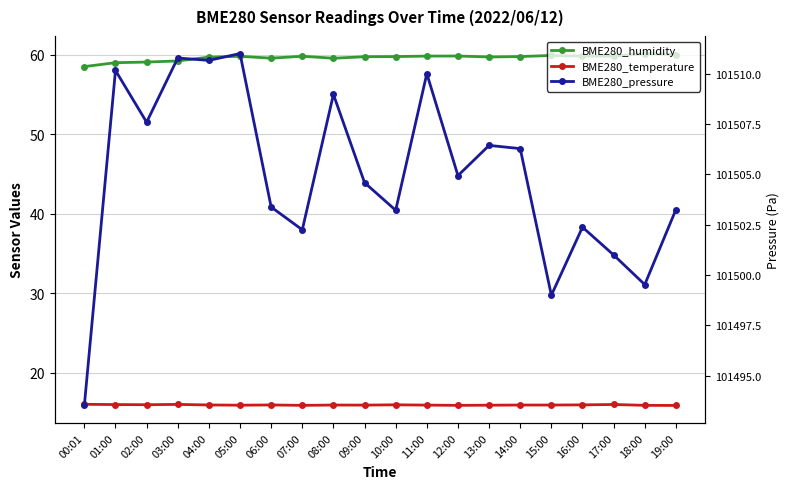

What is the sum of the BME280_pressure values at 02:00 and 19:00?

203010.8